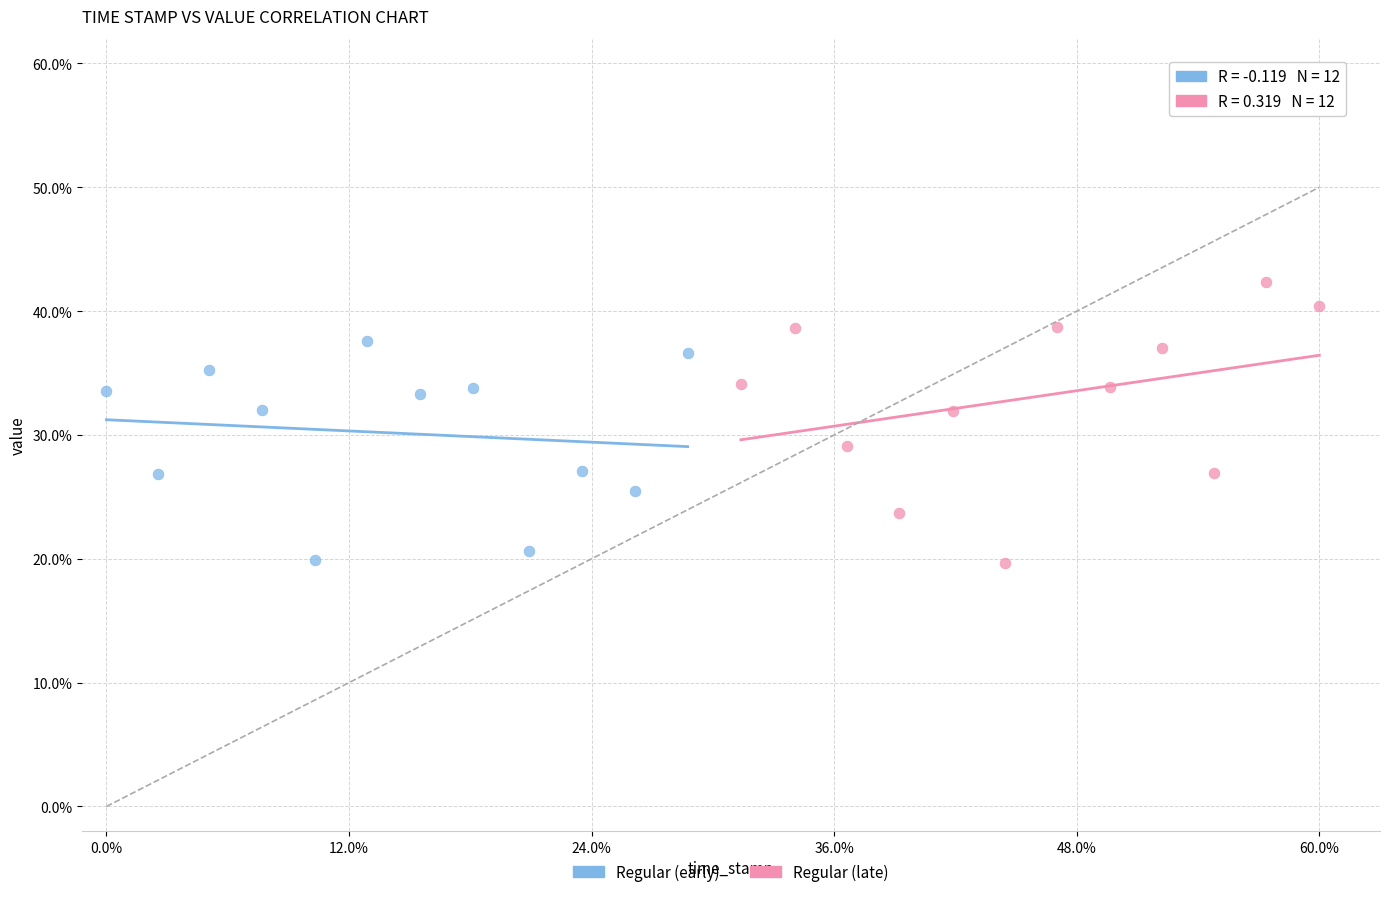

What are all the series names shown in the legend?

Regular (early), Regular (late)